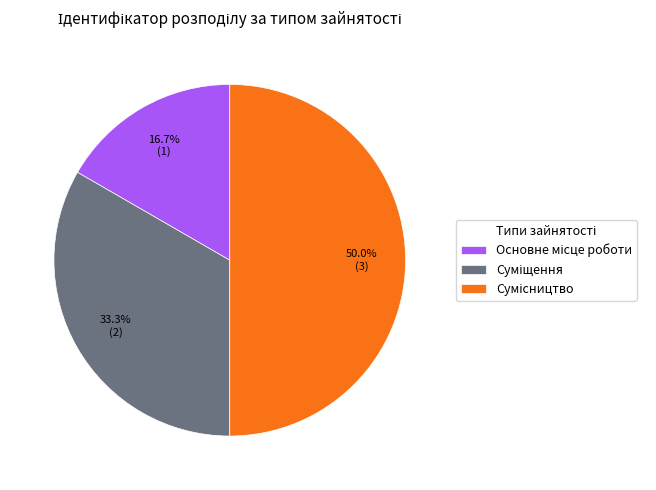

Rank the categories by value from highest to lowest.

Сумісництво, Суміщення, Основне місце роботи